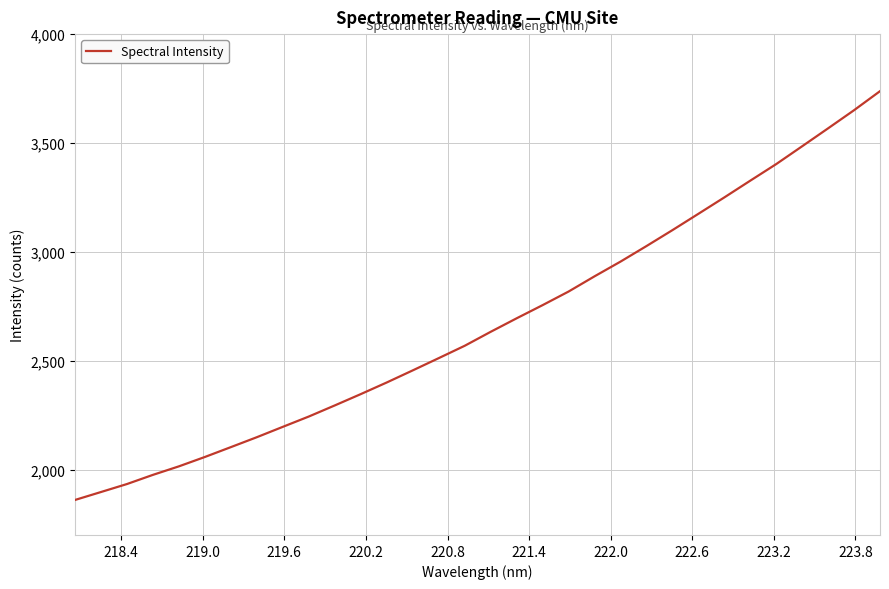

What is the minimum value shown in the chart?

1860.6